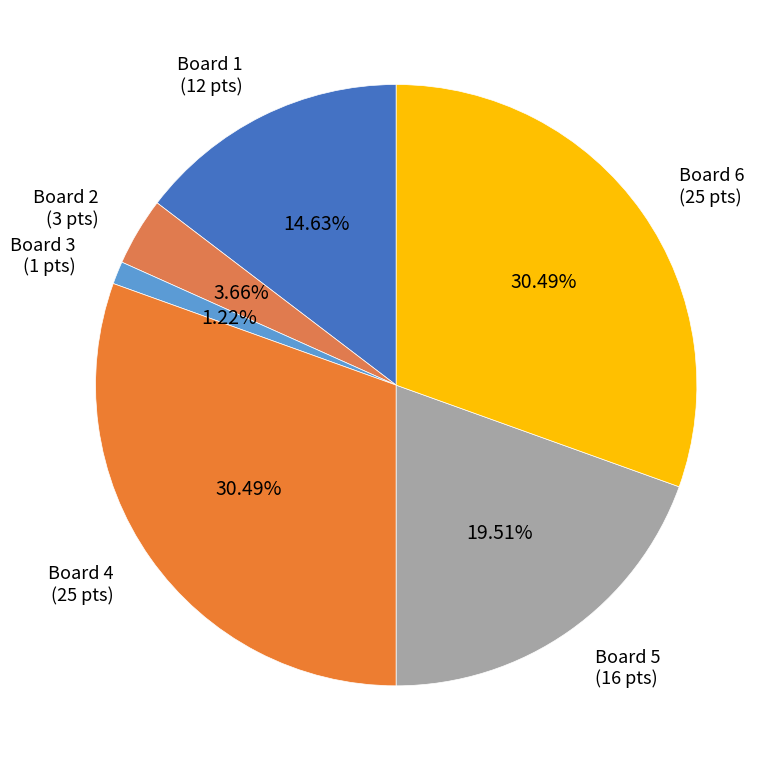

Approximately how many times larger is the value at Board 3 compared to Board 1?

0.1